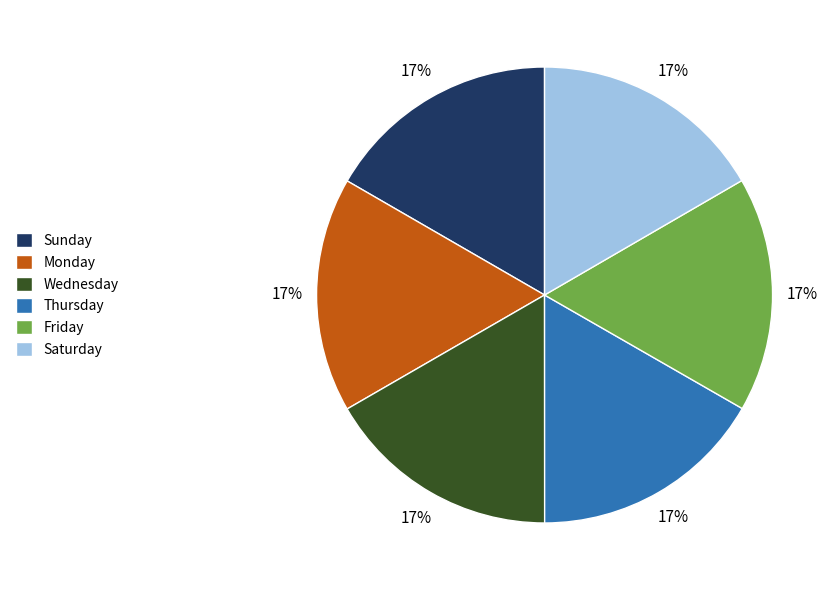

Combined, do Saturday and Friday account for over 50%?

No